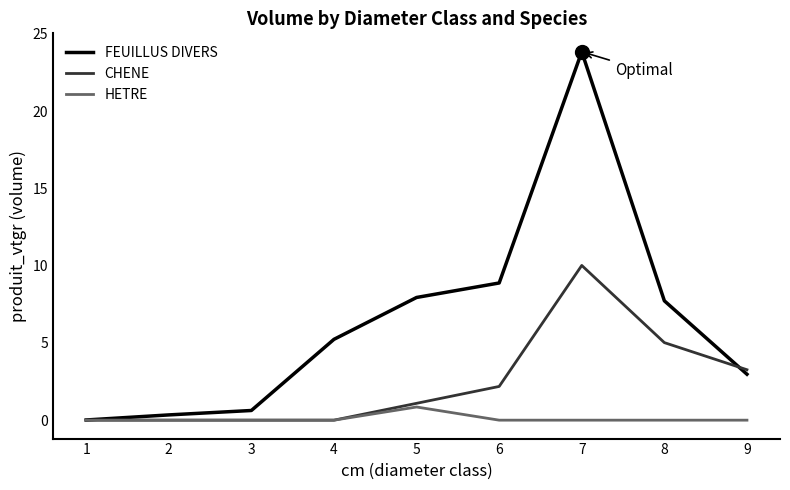

List the series in order of their overall mean, highest first.

FEUILLUS DIVERS, CHENE, HETRE